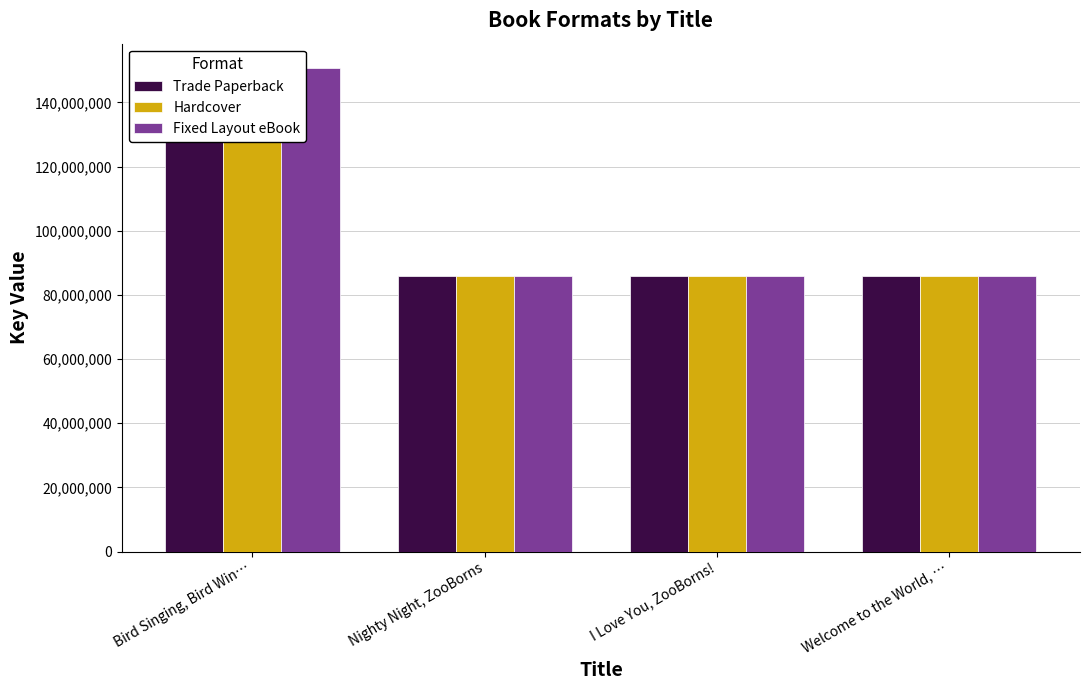

How many bars are there in each group?

3